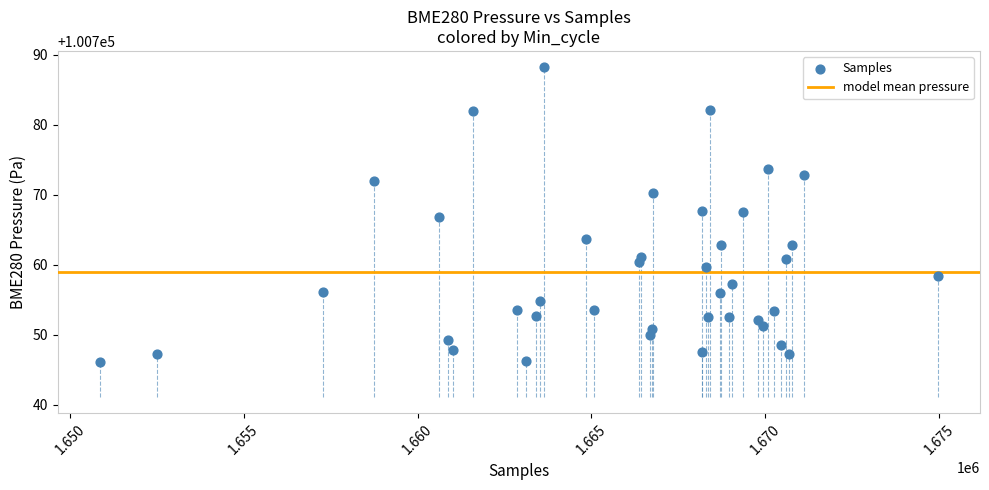

What is the range of X values (max minus min)?

24118.0